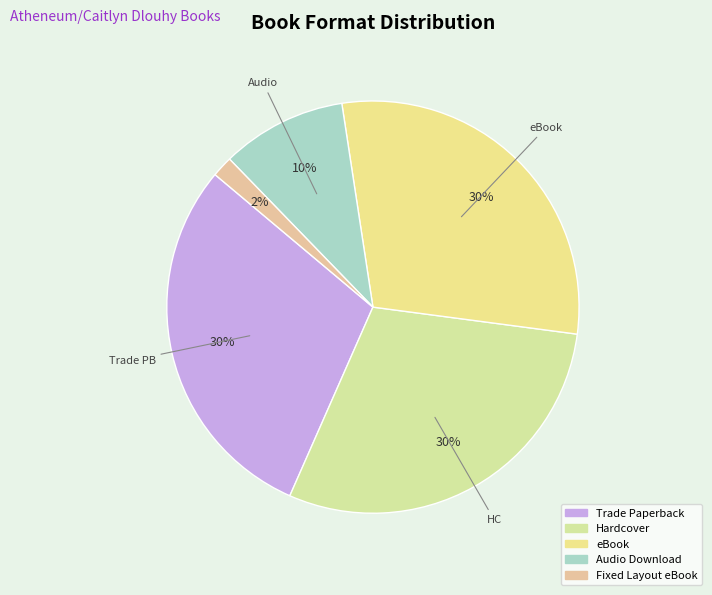

Is there a majority slice in this chart?

No